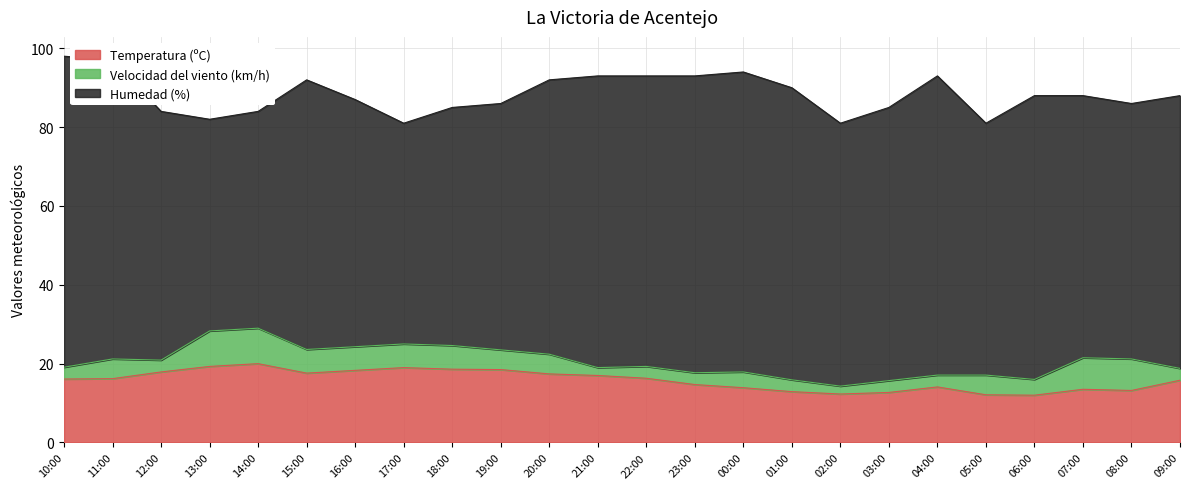

Which label corresponds to the largest value in the chart?

10:00